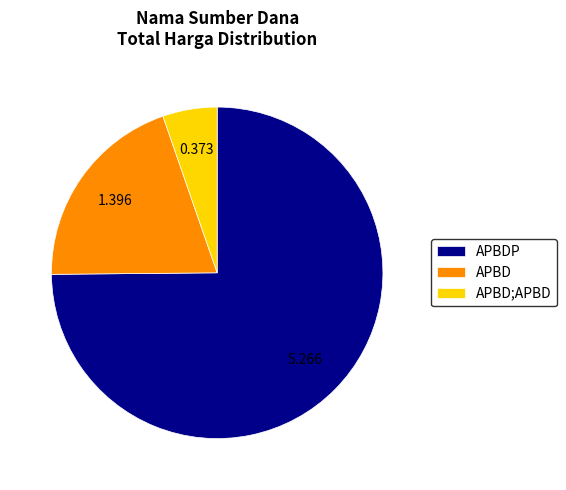

Between APBD;APBD and APBDP, which is larger?

APBDP